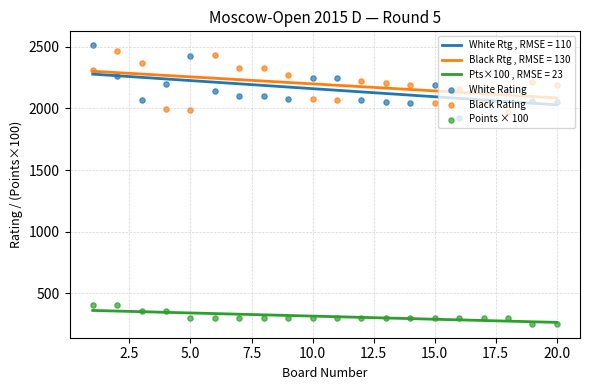

True or false: Black Rtg , RMSE = 130 and Pts×100 , RMSE = 23 intersect in this chart.

False